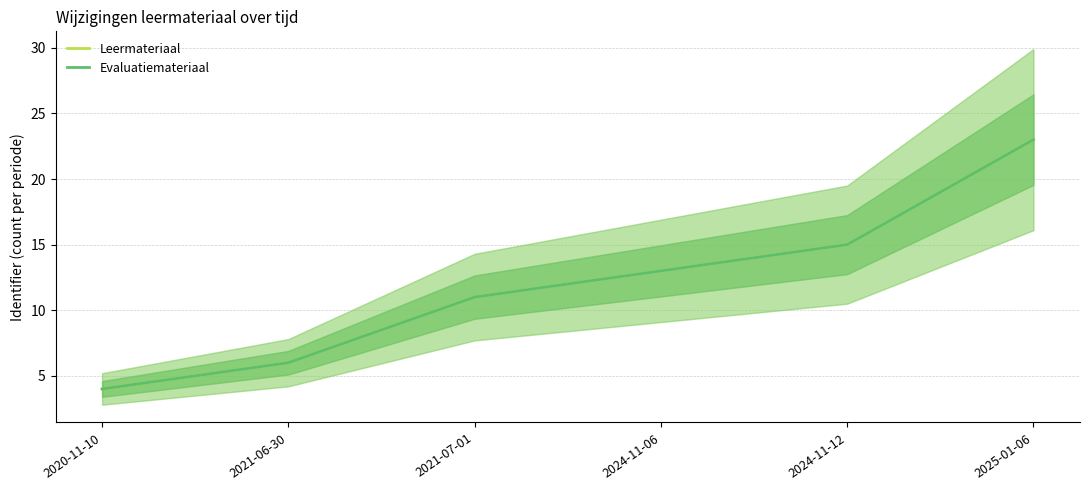

Which label corresponds to the largest value in the chart?

2025-01-06